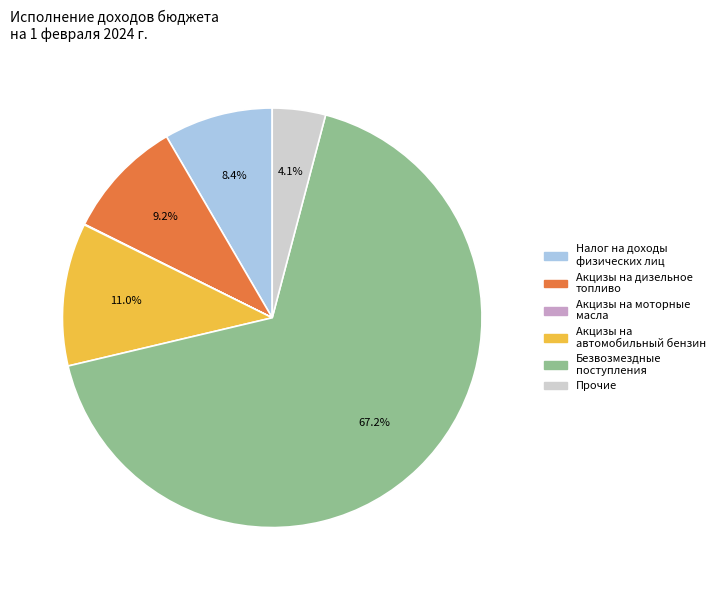

Does any single category account for the majority?

Yes